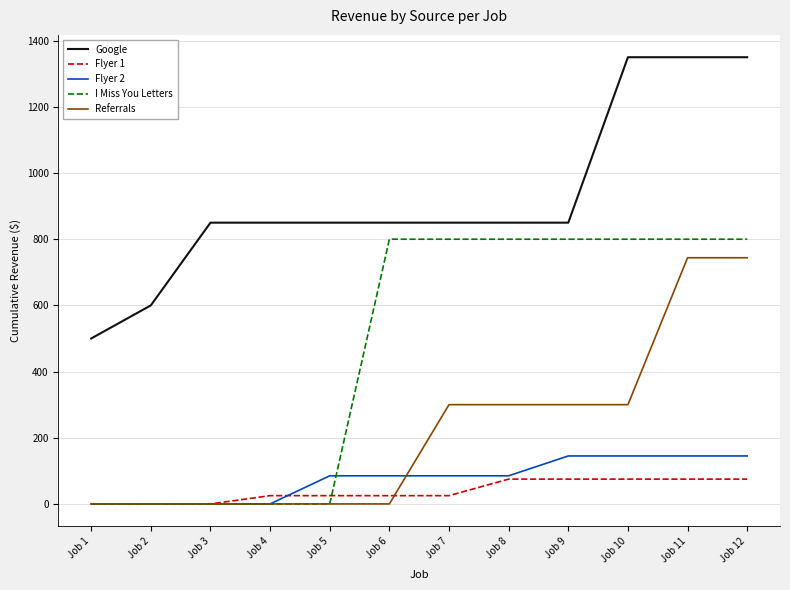

What is the sum of all Referrals values?

2688